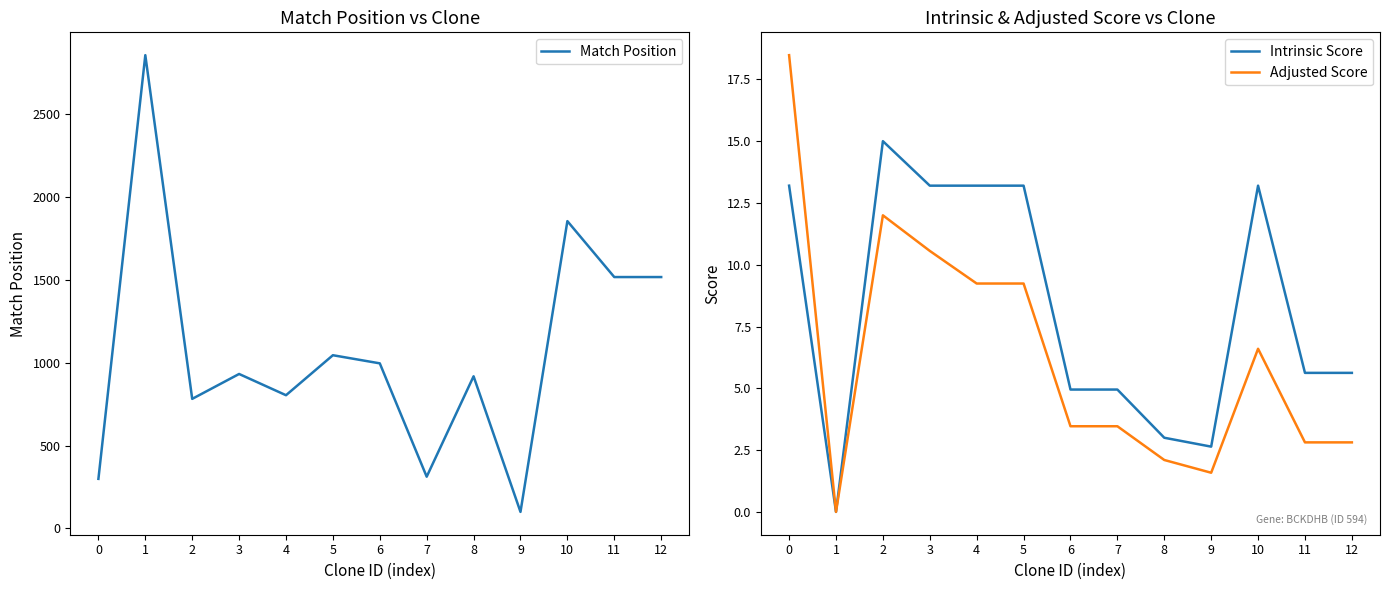

Reading left to right, extract all data points from this chart.

Match Position: 299.0	2852.0	781.0	931.0	803.0	1044.0	995.0	312.0	917.0	100.0	1852.0	1515.0	1515.0
Intrinsic Score: 13.2	0.0	15.0	13.2	13.2	13.2	5.0	5.0	3.0	2.6	13.2	5.6	5.6
Adjusted Score: 18.5	0.0	12.0	10.6	9.2	9.2	3.5	3.5	2.1	1.6	6.6	2.8	2.8